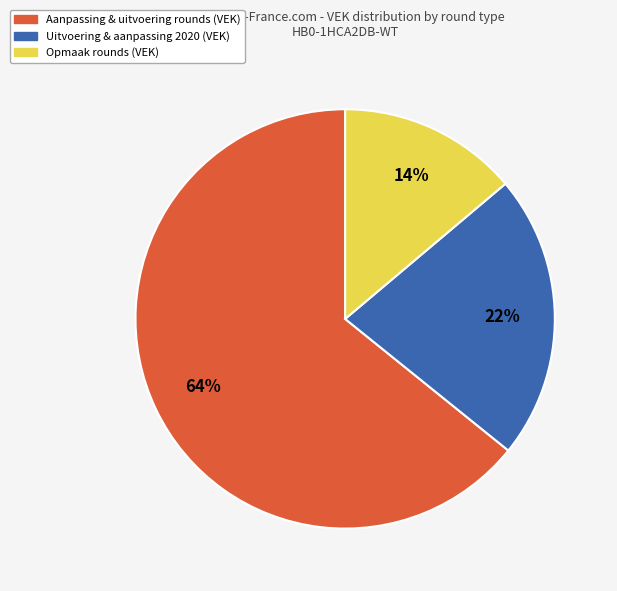

To the nearest percent, what is the difference between the largest and smallest slice percentages?

50%